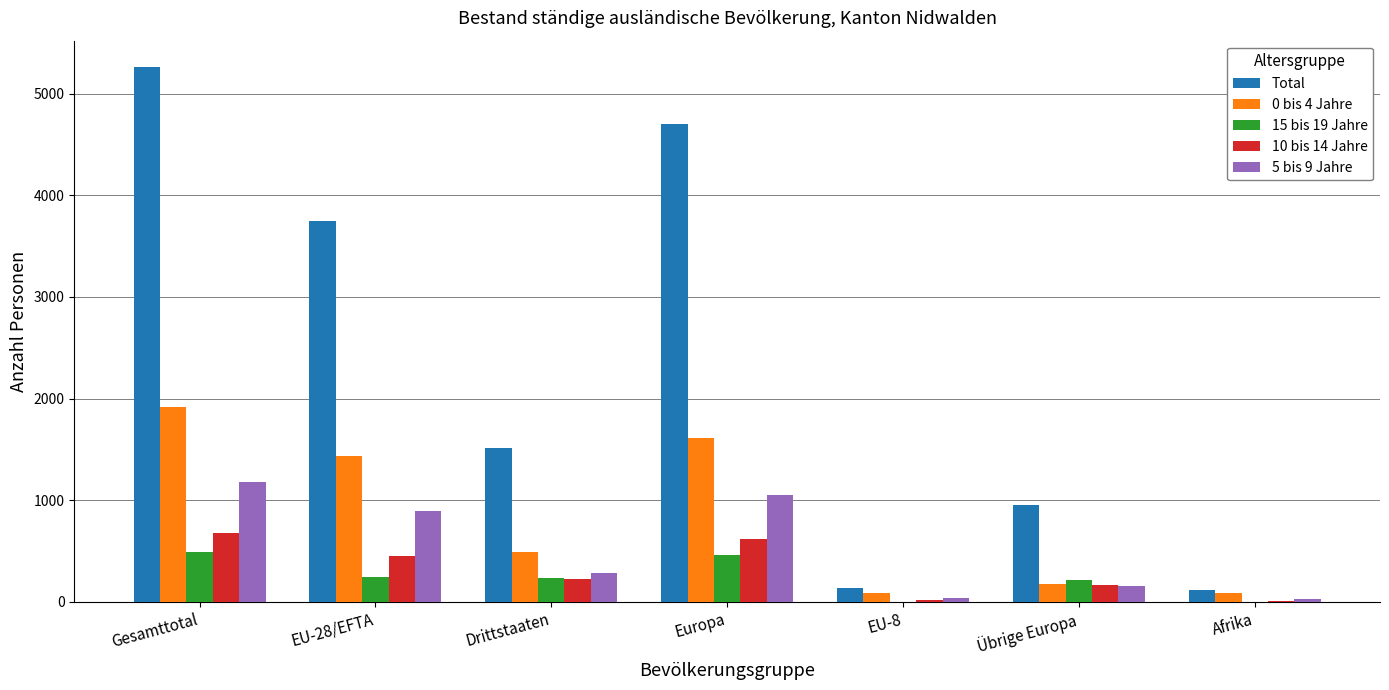

What is the sum of the Total values at Gesamttotal and Europa?

9960